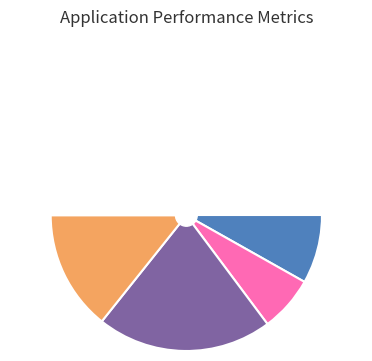

What percentage is the 4332008 slice, to the nearest percent?

1%